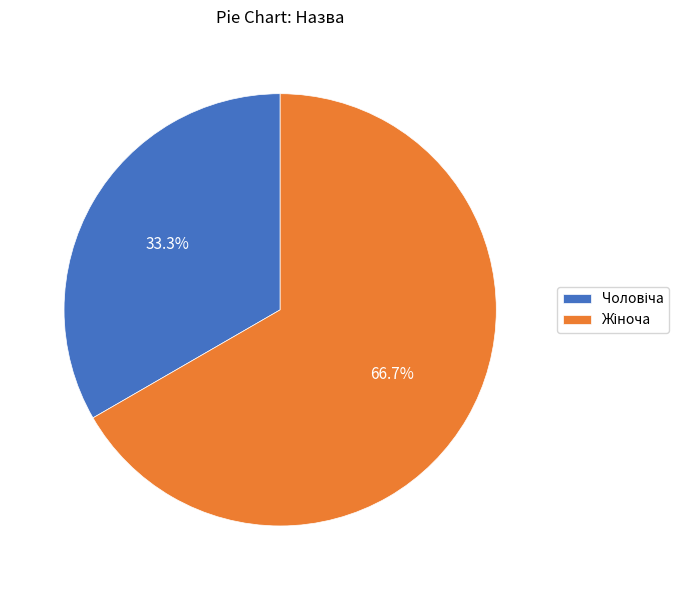

Does any single category account for the majority?

Yes